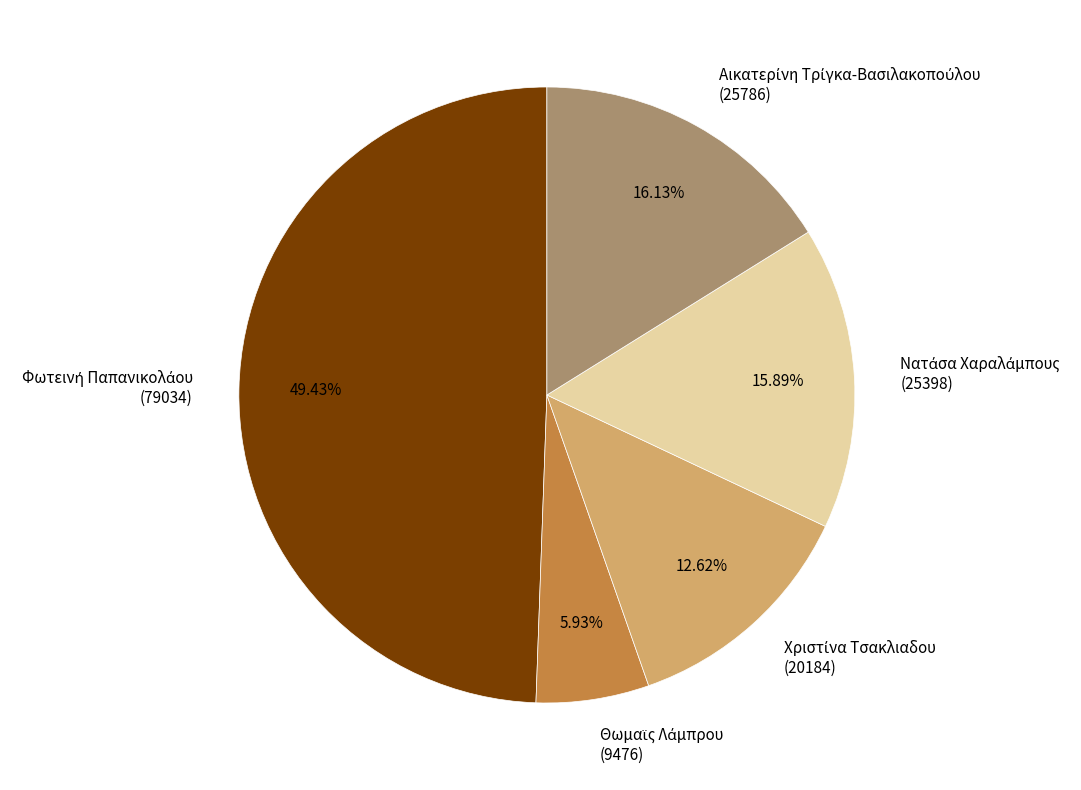

Does any single category account for the majority?

No